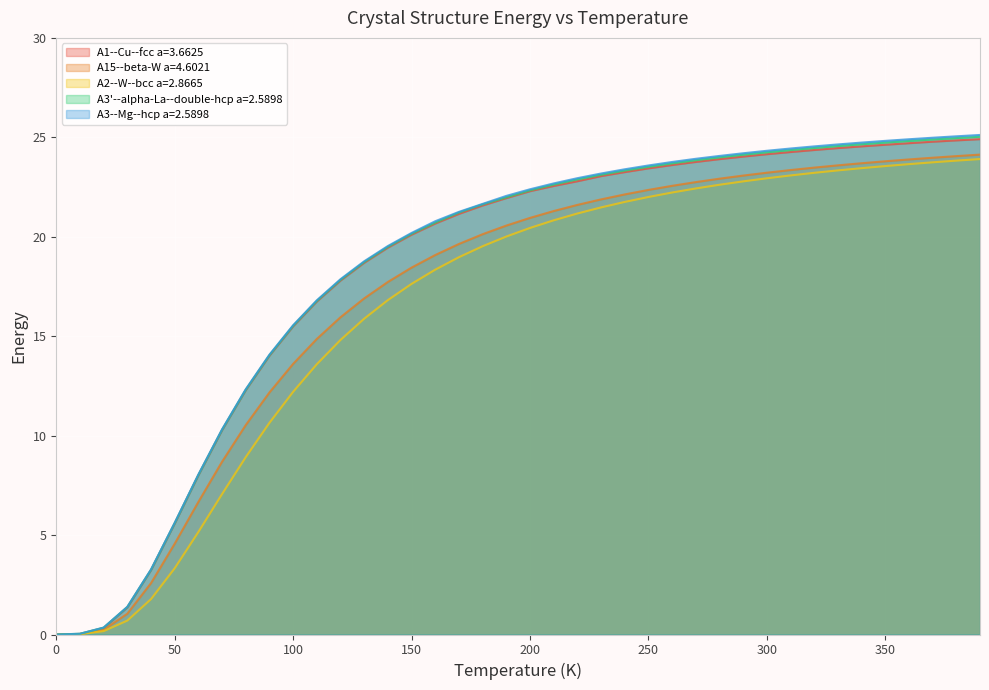

What is the sum of all A15--beta-W a=4.6021 values?

682.1